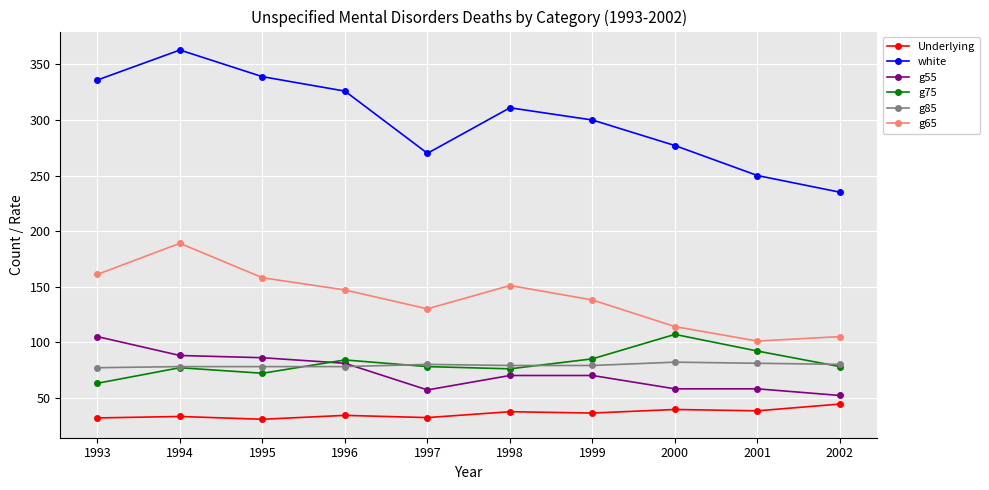

Count the number of data series in this chart.

6